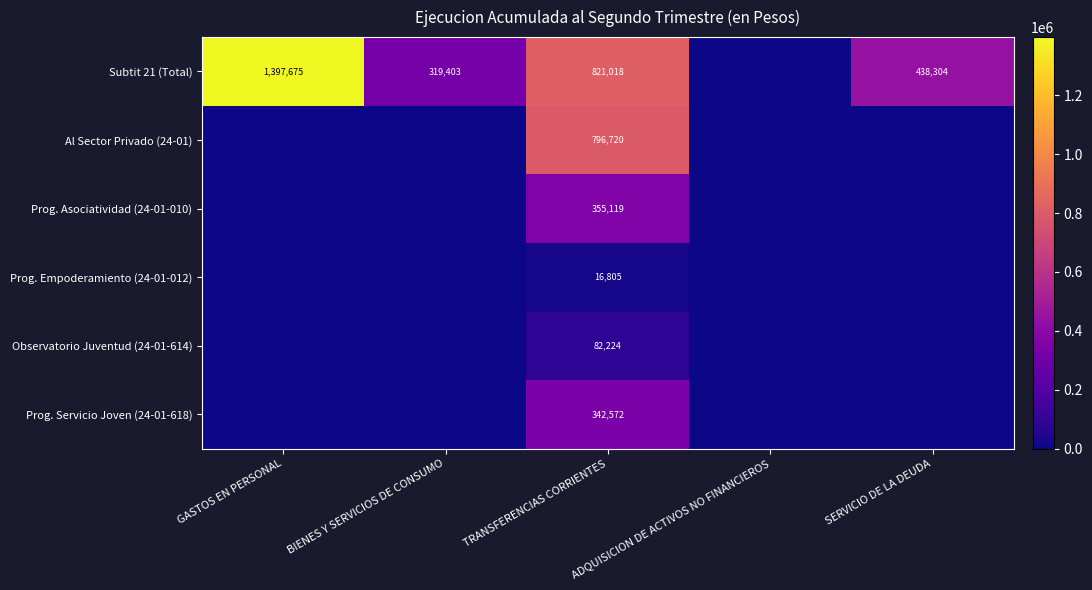

What is the sum of the Subtit 21 (Total) values at GASTOS EN PERSONAL and BIENES Y SERVICIOS DE CONSUMO?

1717078